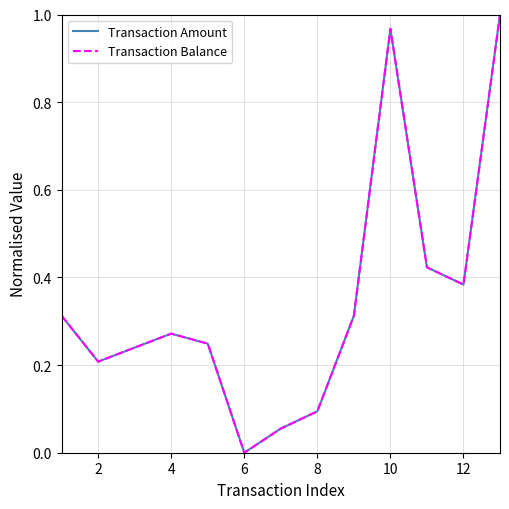

Does the chart have visible grid lines?

Yes